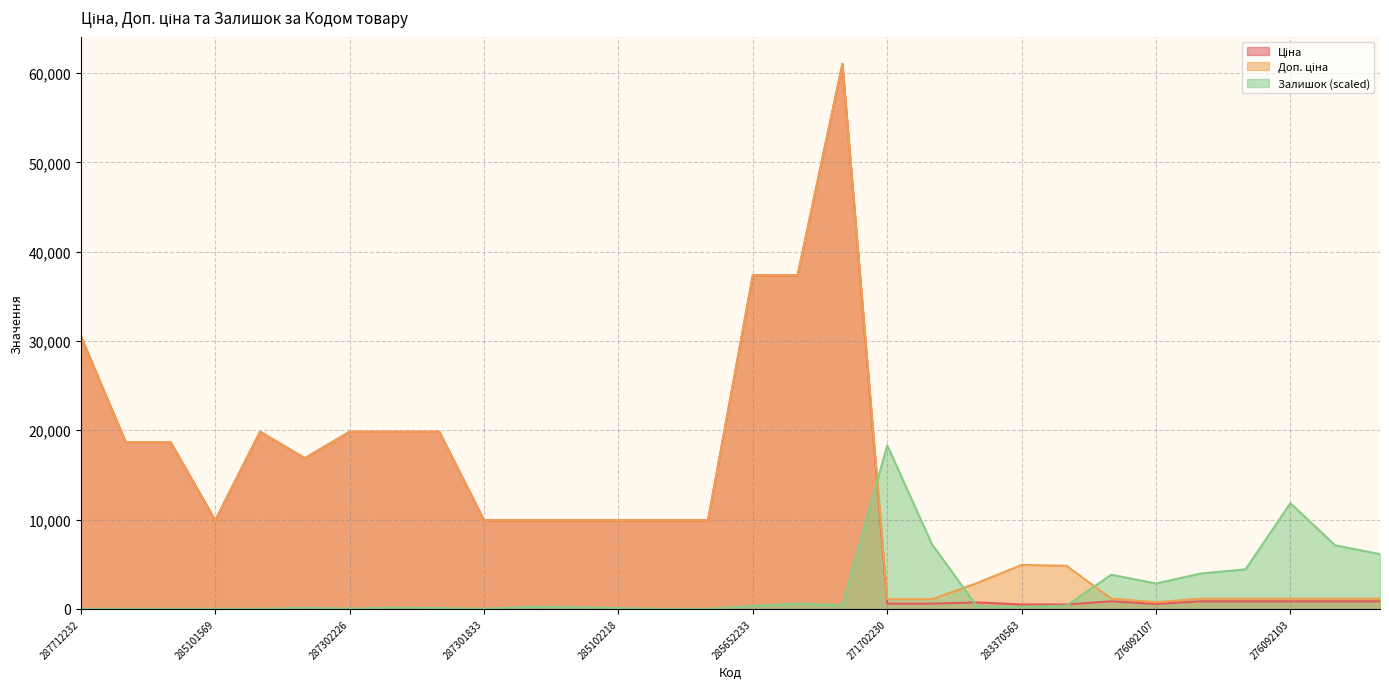

Is the value of Залишок at 287692233 greater than the value of Ціна at 285102120?

No